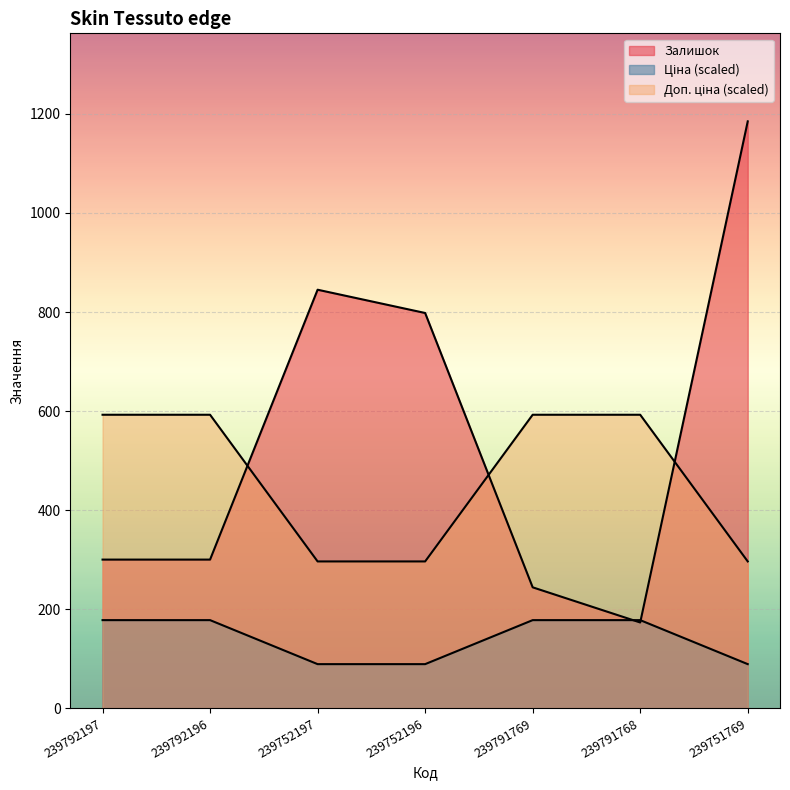

How many values in the Доп. ціна series exceed 592?

4